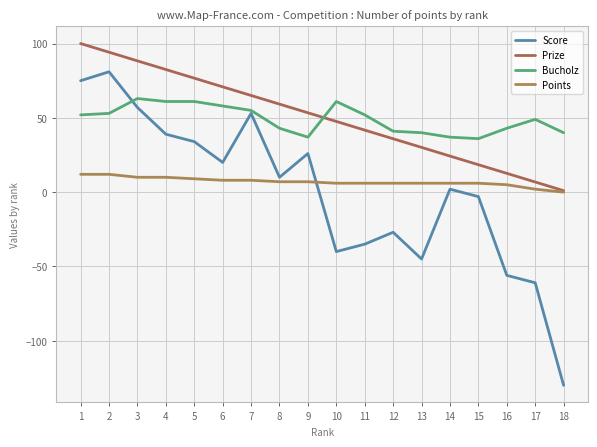

What is the minimum value shown in the chart?

-130.0